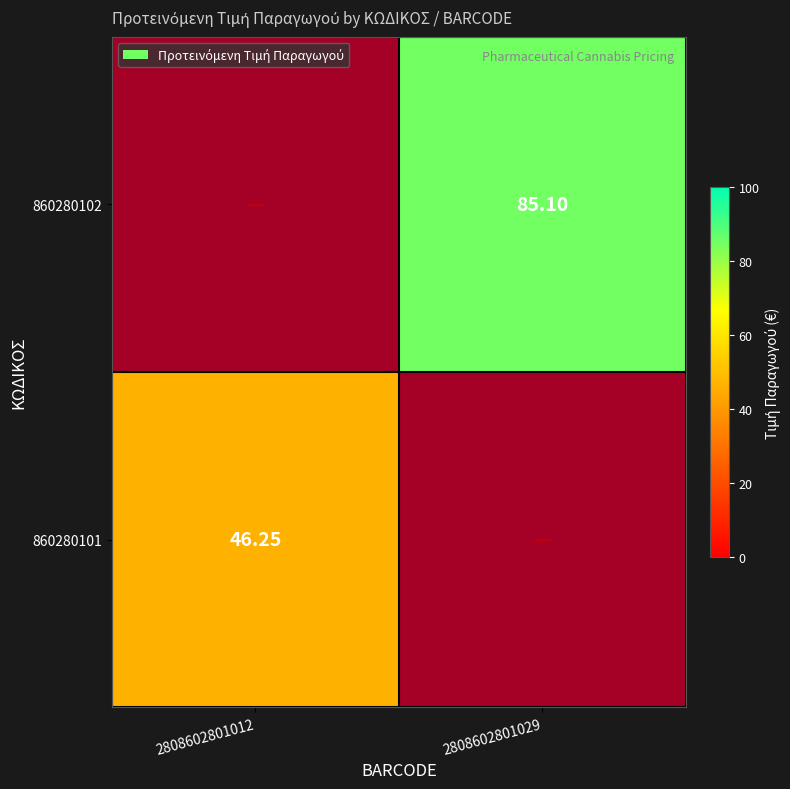

Is the value of 860280102 at 2808602801012 greater than the value of 860280101 at 2808602801012?

No